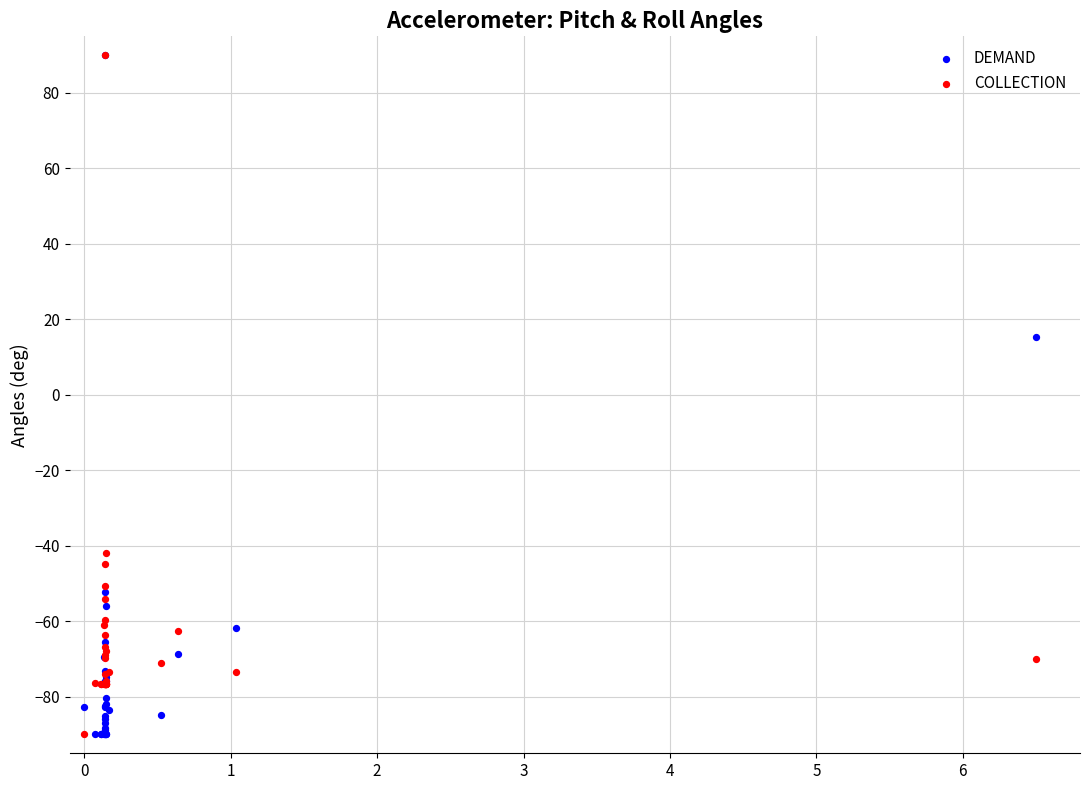

Which series has the largest Y range (max minus min)?

DEMAND